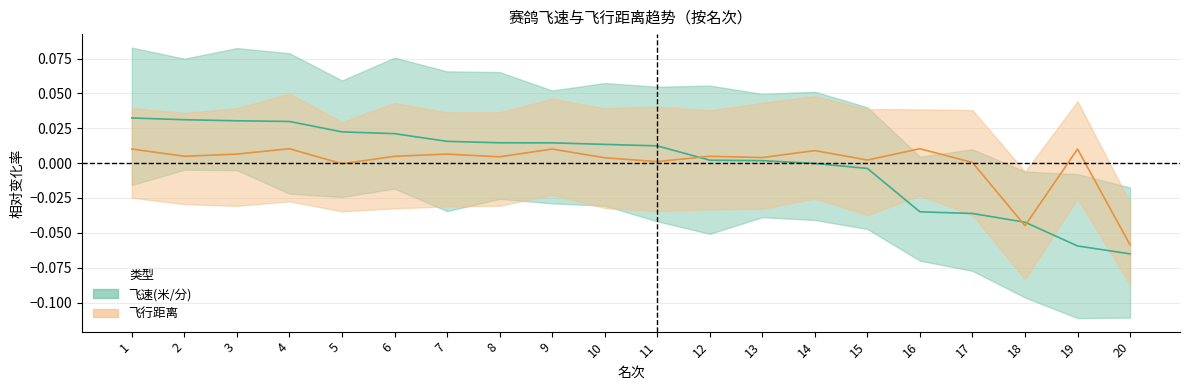

Does the chart have visible grid lines?

Yes